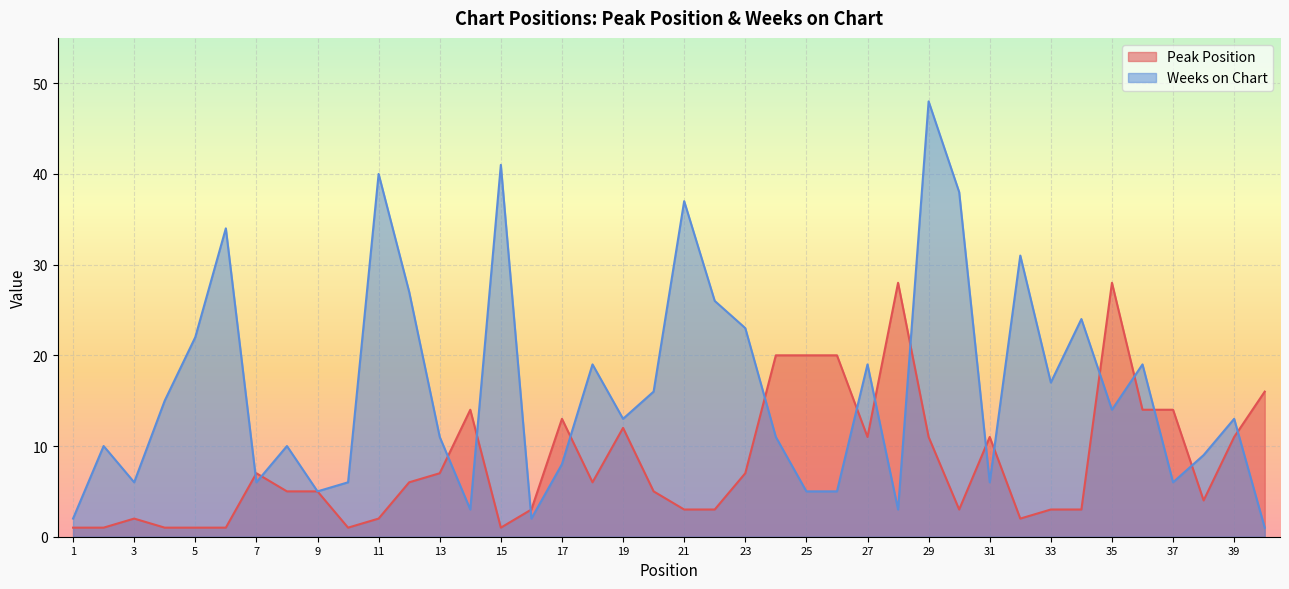

Which series has the largest total across all categories?

Weeks on Chart